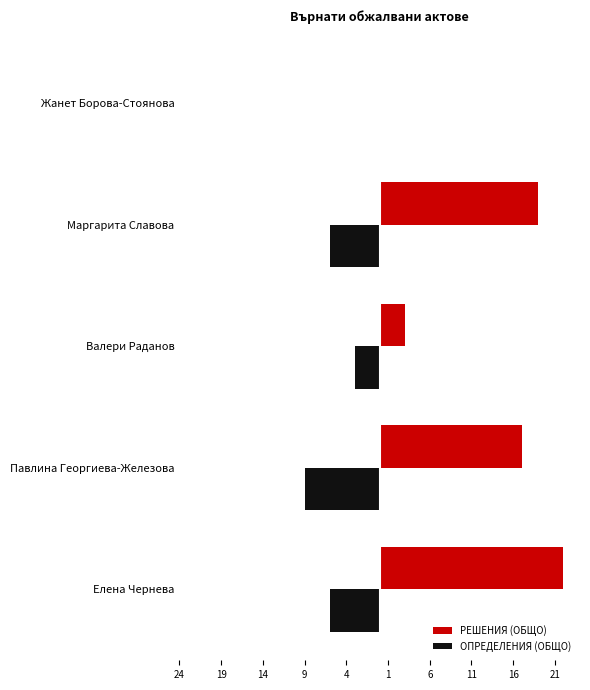

What are all the series names shown in the legend?

РЕШЕНИЯ (ОБЩО), ОПРЕДЕЛЕНИЯ (ОБЩО)